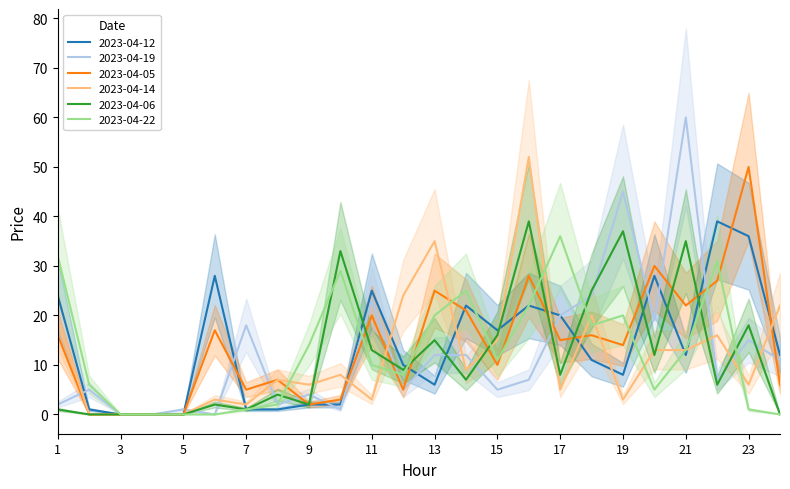

What is the spread (max minus min) of values at 17:00-18:00?

14